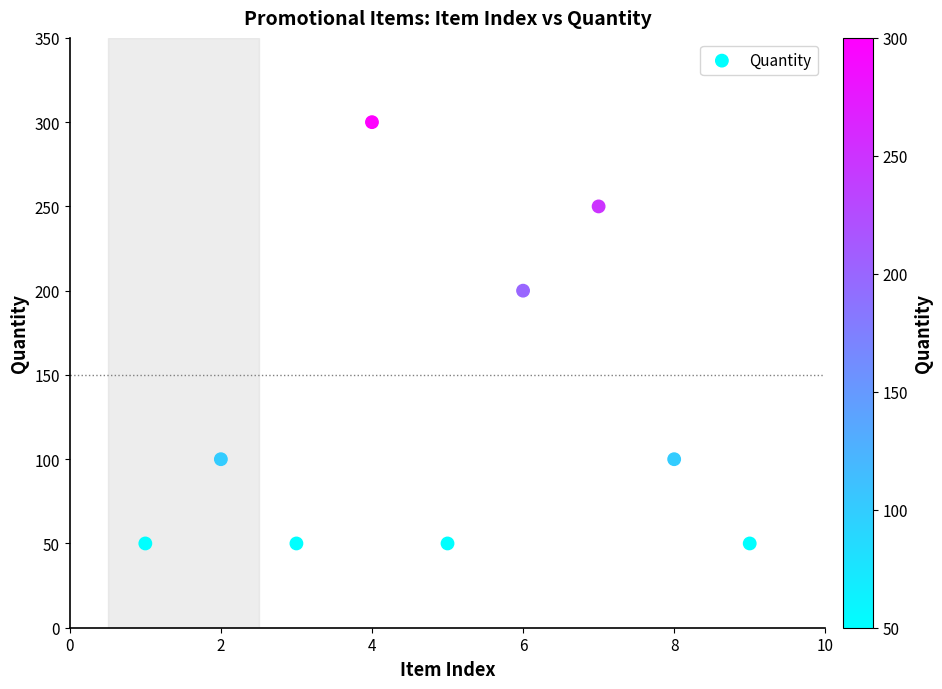

What Y value in the scatter plot is closest to 175?

200